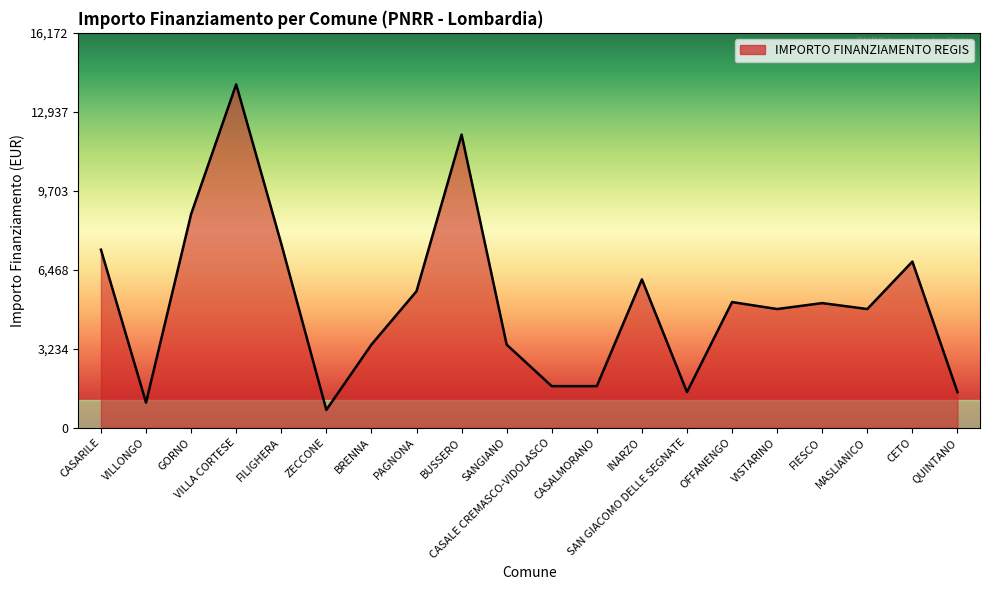

What is the greatest value displayed?

14063